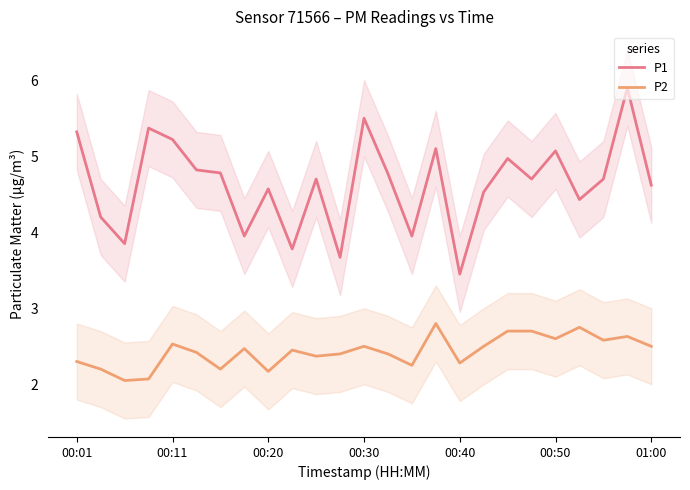

True or false: P2 and P1 intersect in this chart.

False